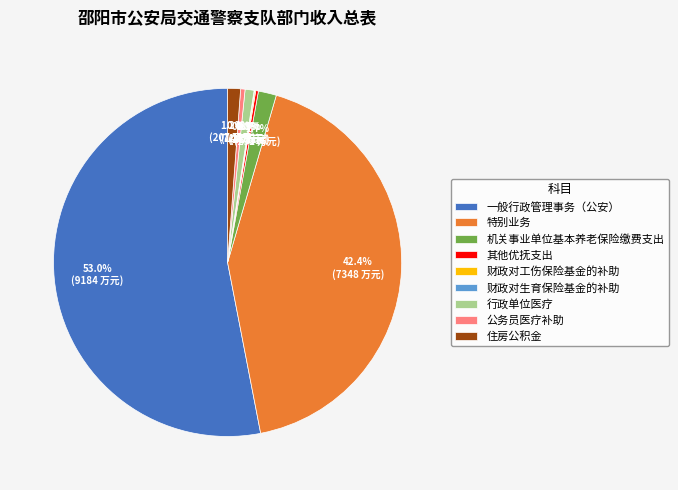

How much of the chart is everything except 公务员医疗补助?

99.6%